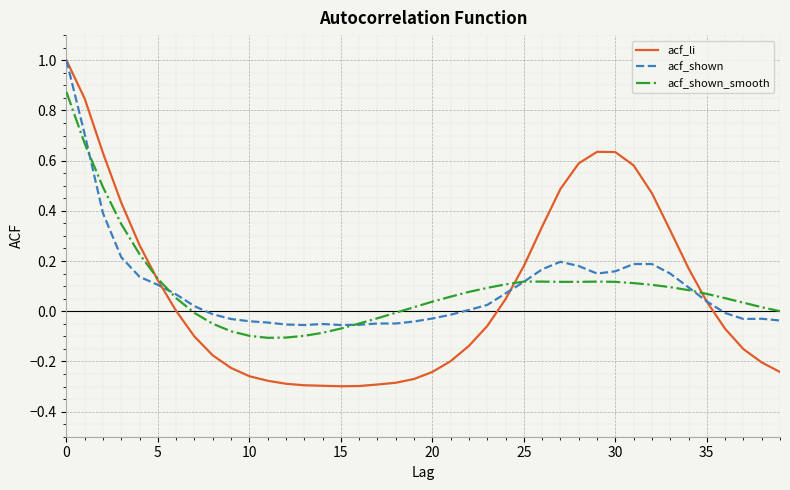

What is the greatest value displayed?

1.0